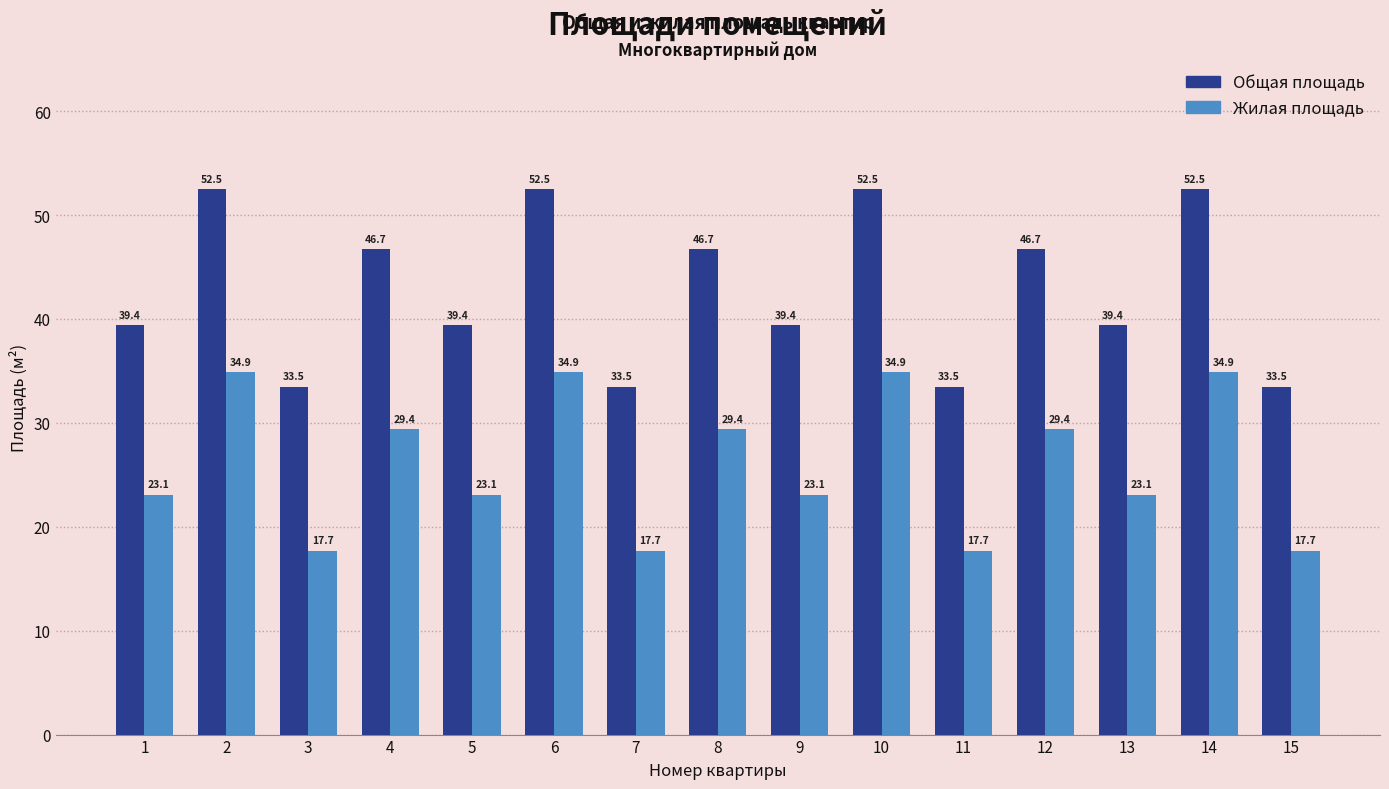

What is the spread (max minus min) of values at 15?

15.8